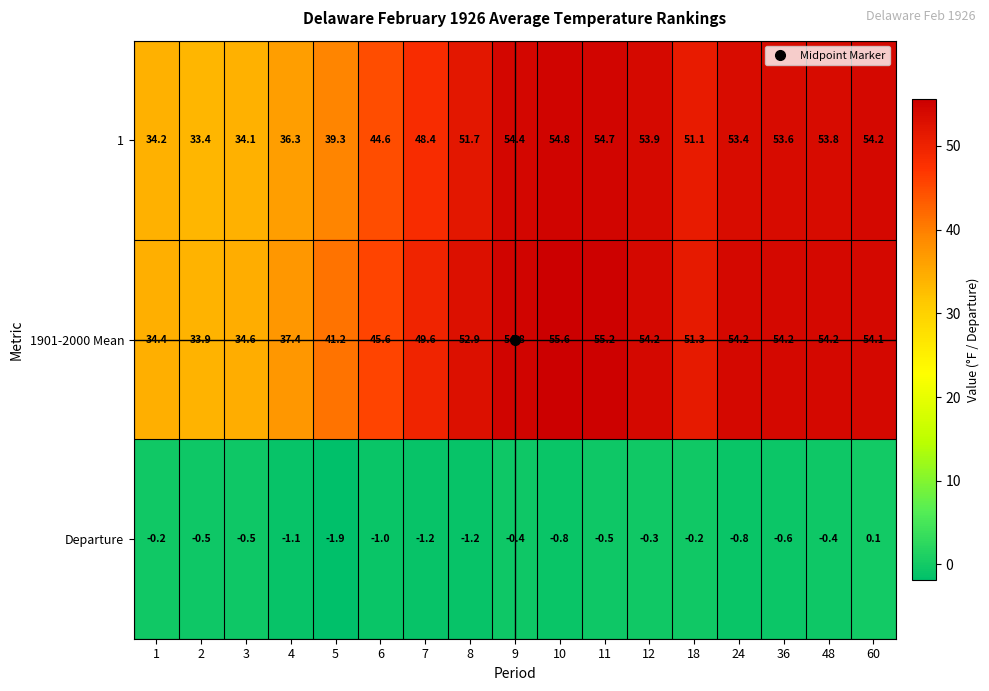

What is the difference between the maximum and minimum values in the 1901-2000 Mean series?

21.7